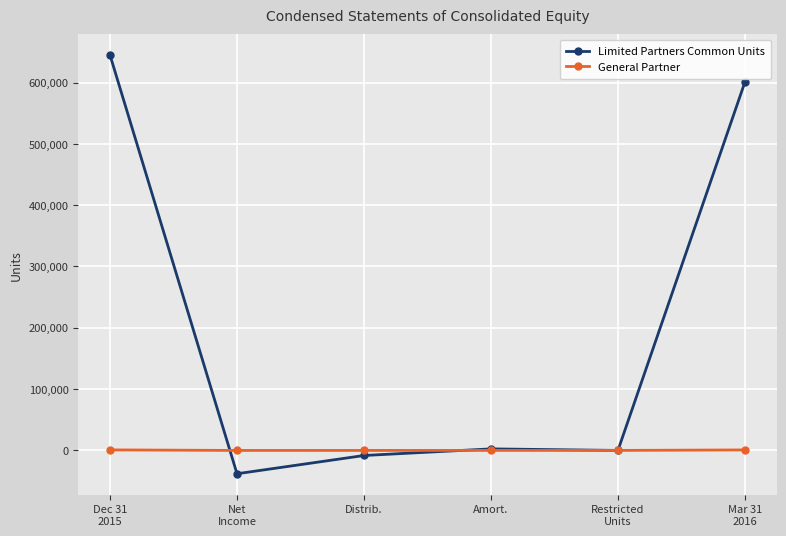

True or false: Limited Partners Common Units has more than 2 interior local peaks.

False